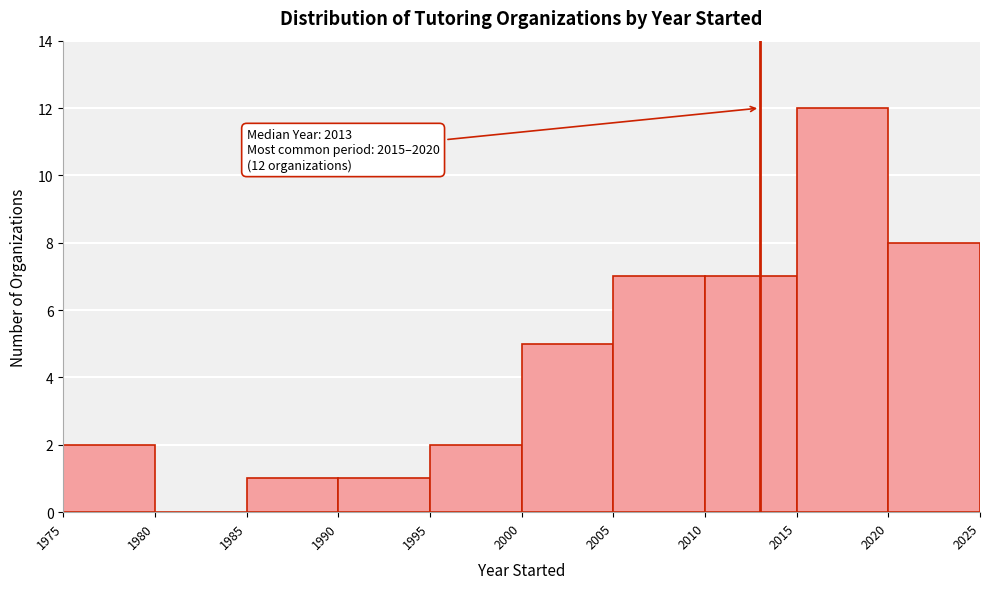

Over which range of the x-axis is the bar tallest?

2015 to 2020